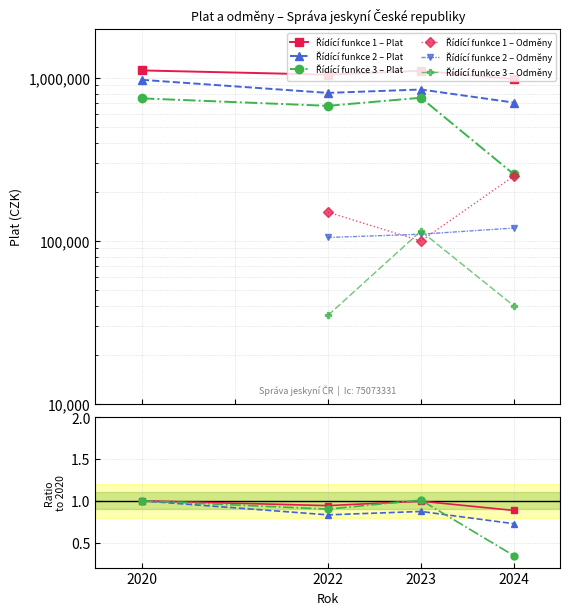

The value of Řídící funkce 1 at 2024 is 1466299. True or false?

False